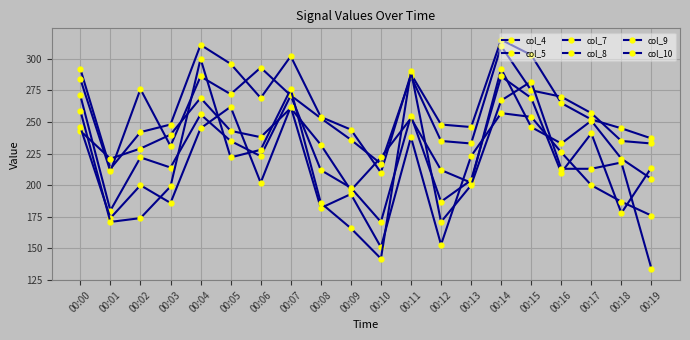

What is the difference between the maximum and minimum values in the col_8 series?

115